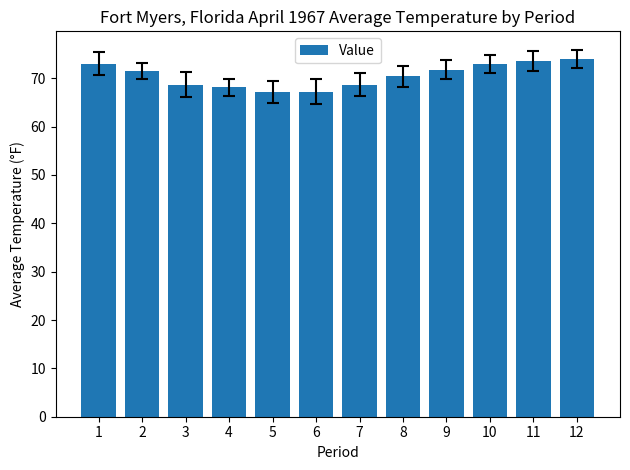

At which label is the value closest to 70?

8